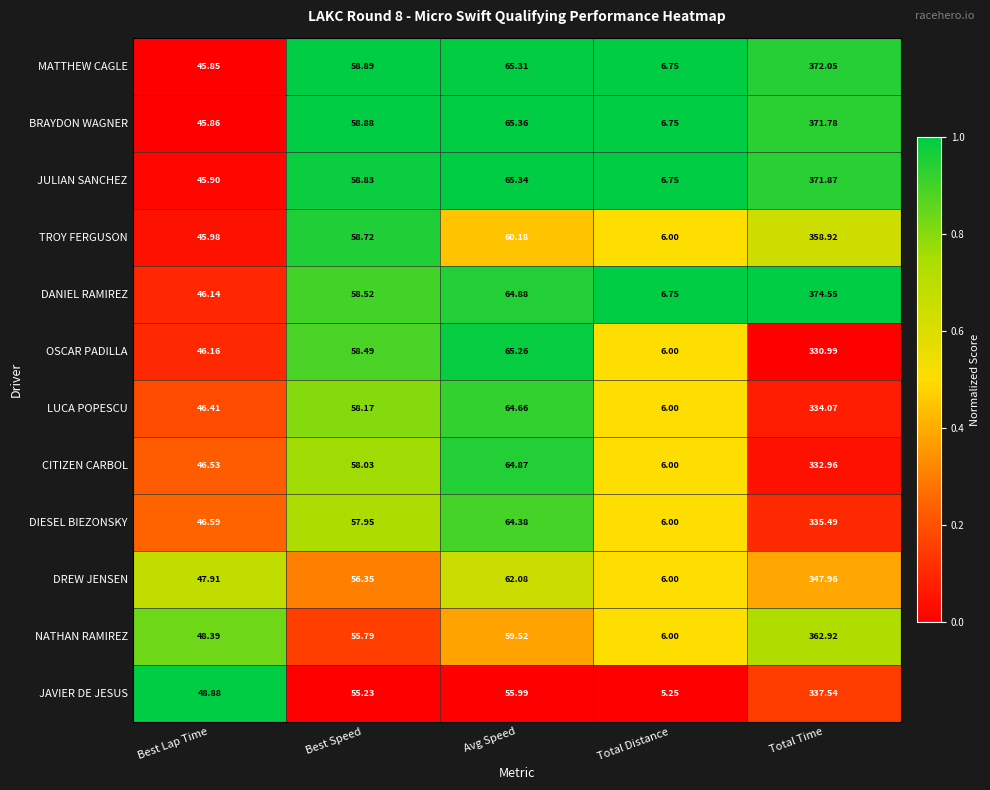

Which series has the largest total across all categories?

DANIEL RAMIREZ